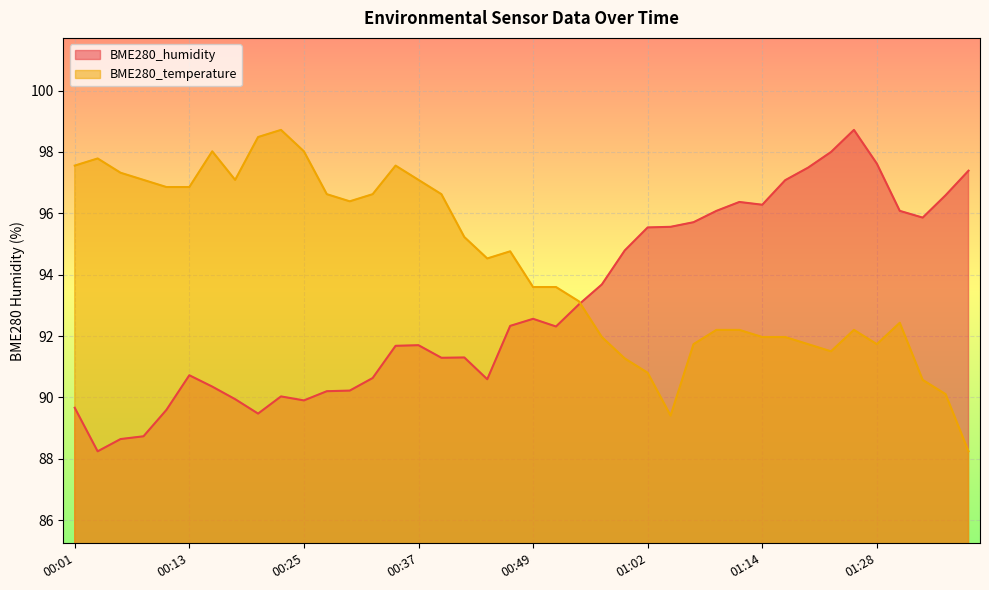

Reading right to left, list all the values displayed in this chart.

BME280_temperature: 01:38=88.2	01:35=90.1	01:33=90.6	01:30=92.4	01:28=91.7	01:25=92.2	01:23=91.5	01:20=91.7	01:17=92.0	01:14=92.0	01:12=92.2	01:09=92.2	01:07=91.7	01:04=89.4	01:02=90.8	00:59=91.3	00:57=92.0	00:54=93.1	00:52=93.6	00:49=93.6	00:47=94.8	00:45=94.5	00:42=95.2	00:40=96.6	00:37=97.1	00:35=97.6	00:32=96.6	00:30=96.4	00:28=96.6	00:25=98.0	00:23=98.7	00:20=98.5	00:18=97.1	00:15=98.0	00:13=96.9	00:11=96.9	00:08=97.1	00:06=97.3	00:03=97.8	00:01=97.6
BME280_humidity: 01:38=97.4	01:35=96.6	01:33=95.9	01:30=96.1	01:28=97.6	01:25=98.7	01:23=98.0	01:20=97.5	01:17=97.1	01:14=96.3	01:12=96.4	01:09=96.1	01:07=95.7	01:04=95.6	01:02=95.5	00:59=94.8	00:57=93.7	00:54=93.0	00:52=92.3	00:49=92.6	00:47=92.3	00:45=90.6	00:42=91.3	00:40=91.3	00:37=91.7	00:35=91.7	00:32=90.6	00:30=90.2	00:28=90.2	00:25=89.9	00:23=90.0	00:20=89.5	00:18=89.9	00:15=90.3	00:13=90.7	00:11=89.6	00:08=88.7	00:06=88.6	00:03=88.2	00:01=89.7